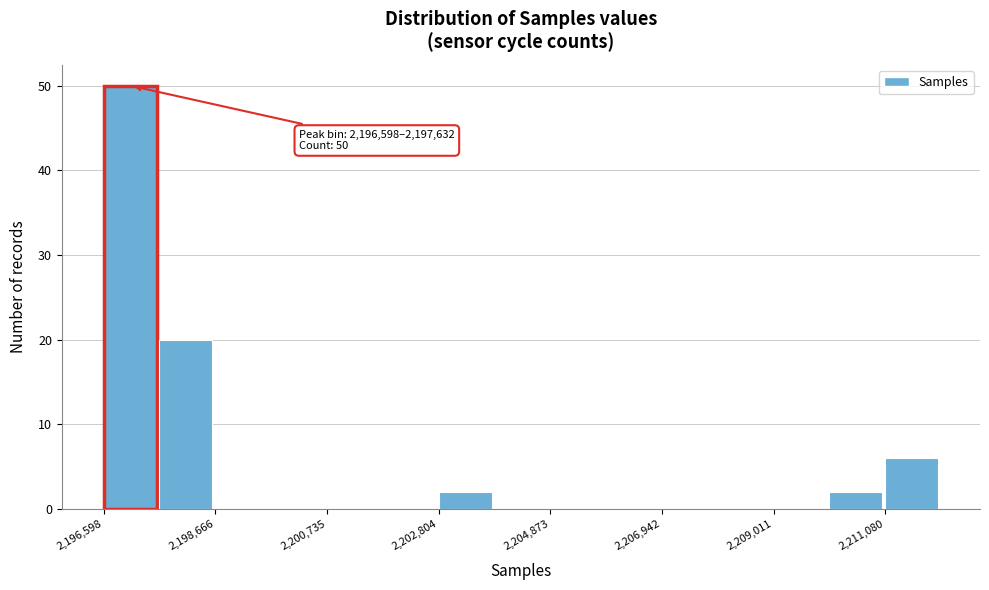

Around what value on the x-axis is the tallest bar? Give the approximate position of its centre, as read against the axis.

2197000